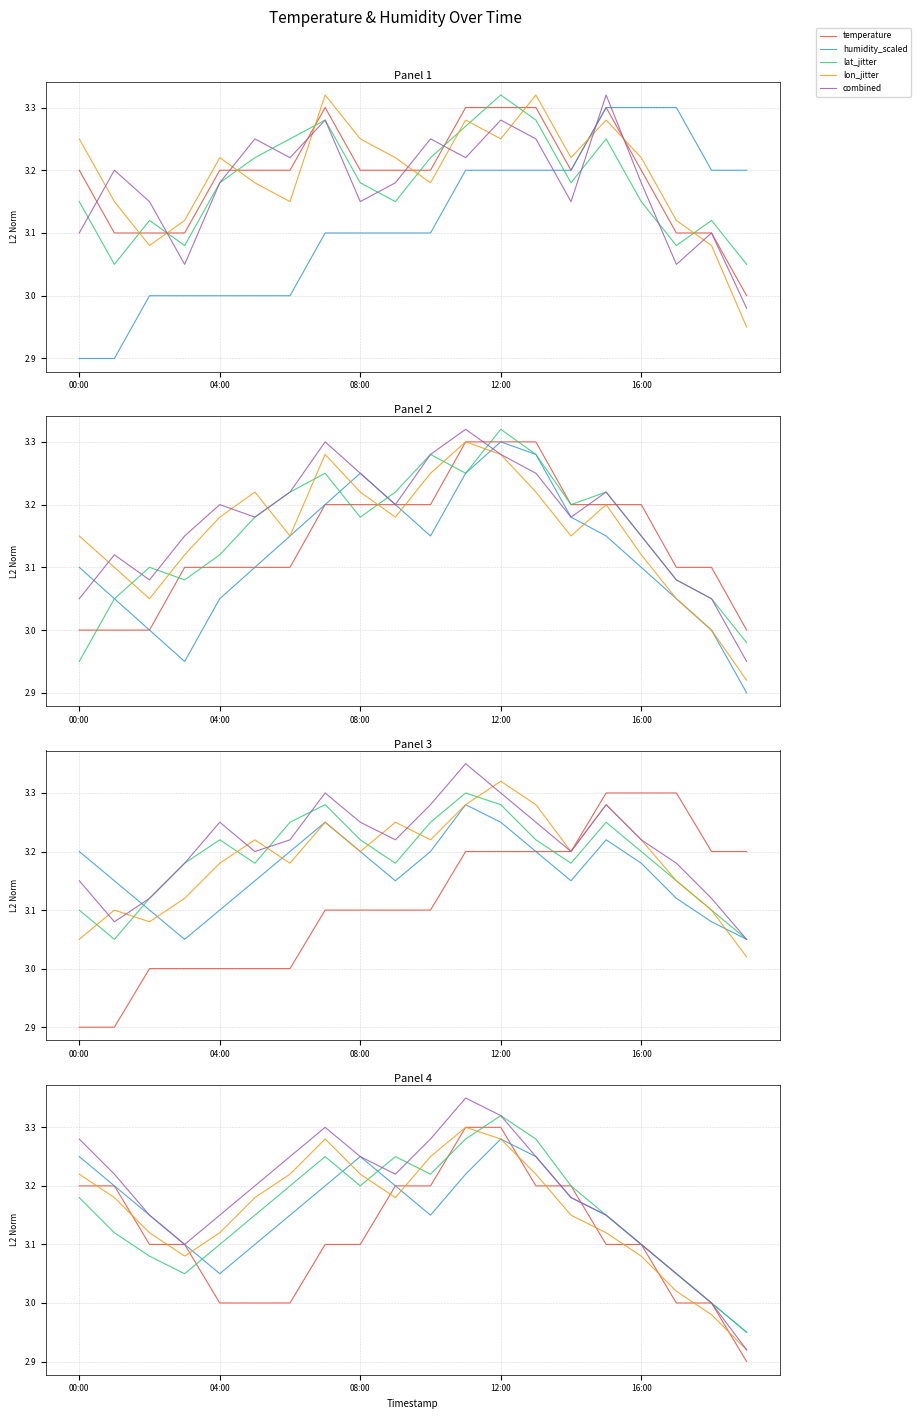

The temperature series shows 3.0 at 17. True or false?

True